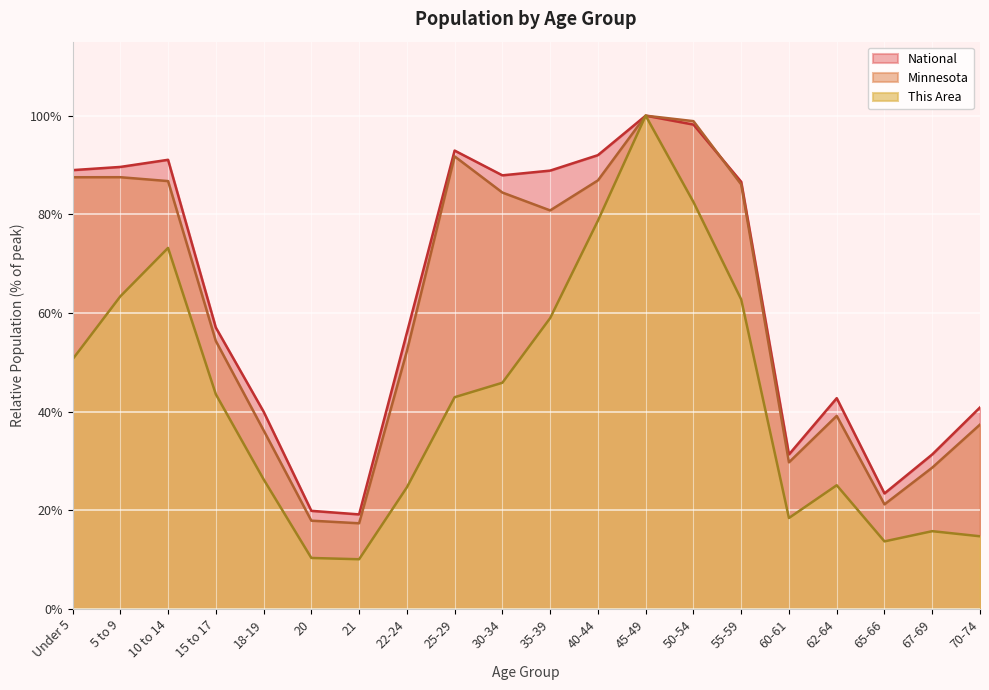

True or false: This Area and National intersect in this chart.

False